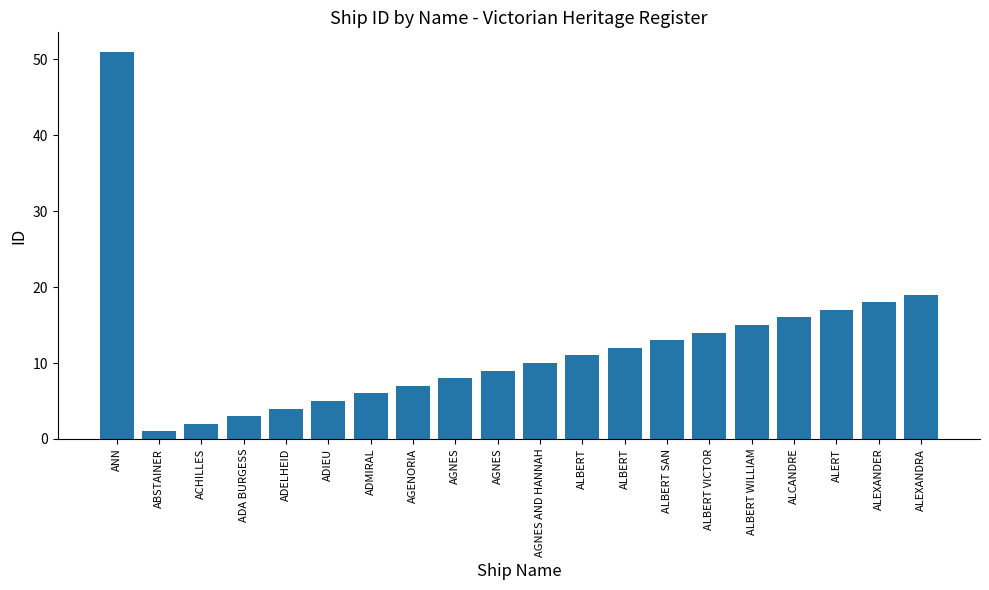

The value at ALBERT is 11. True or false?

True